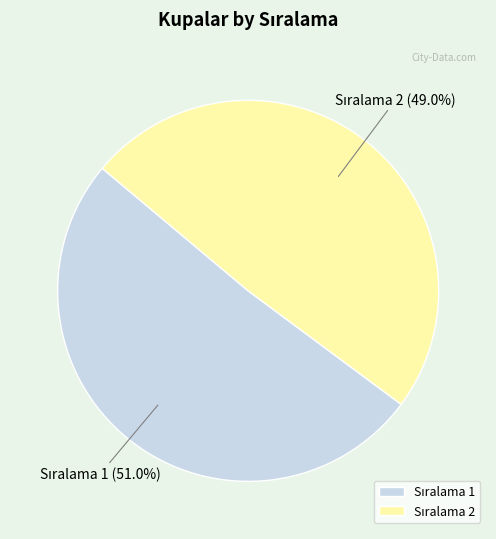

Does any single category account for the majority?

Yes